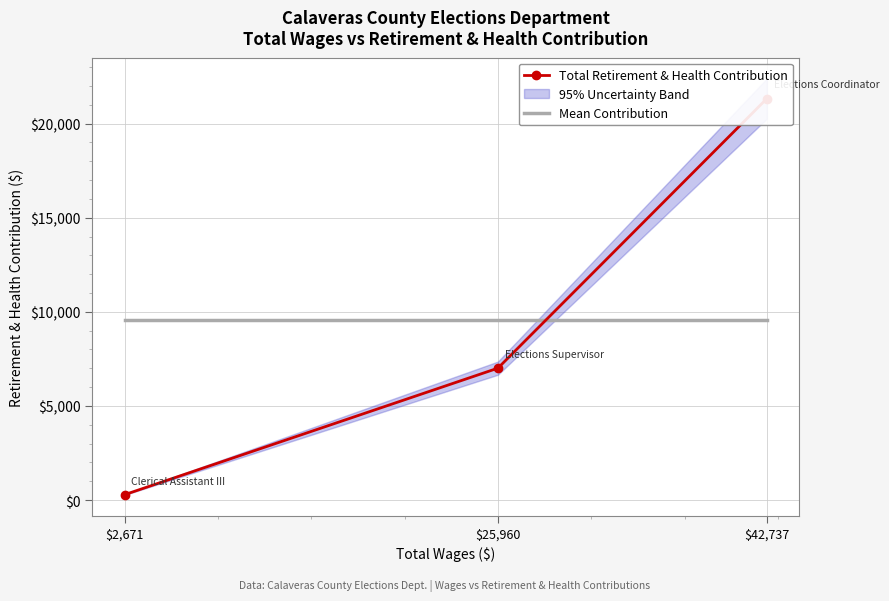

True or false: Total Retirement & Health Contribution has a value of 7007.0 at $25,960.

True